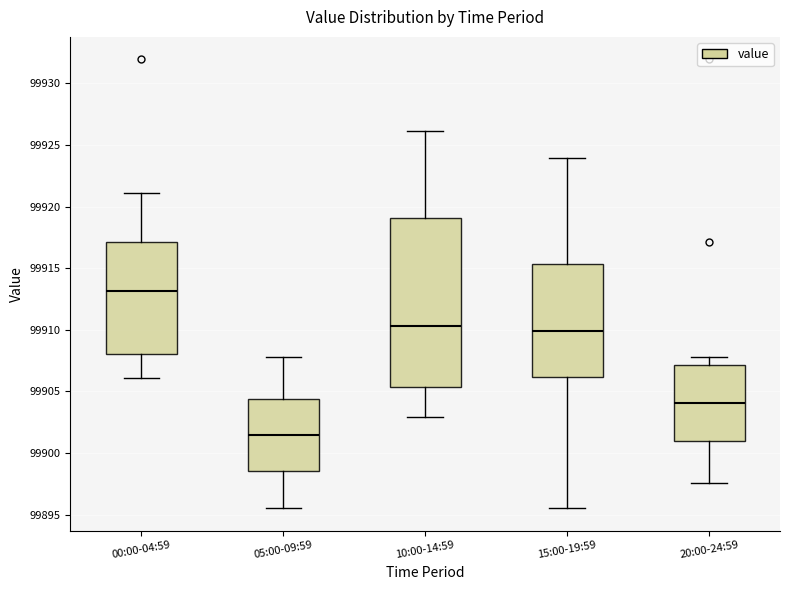

Reading left to right, transcribe this box plot: for each box, give where its median line is, the range the box spans, and where its two whiskers end, as read against the y-axis. The values are not printed on the chart, so give them approximately, as read against the axis.

00:00-04:59: median 99913.0, box 99908.0 to 99917.0, whiskers 99906.0 to 99921.0
05:00-09:59: median 99901.5, box 99898.5 to 99904.5, whiskers 99895.5 to 99908.0
10:00-14:59: median 99910.5, box 99905.5 to 99919.0, whiskers 99903.0 to 99926.0
15:00-19:59: median 99910.0, box 99906.0 to 99915.5, whiskers 99895.5 to 99924.0
20:00-24:59: median 99904.0, box 99901.0 to 99907.0, whiskers 99897.5 to 99908.0